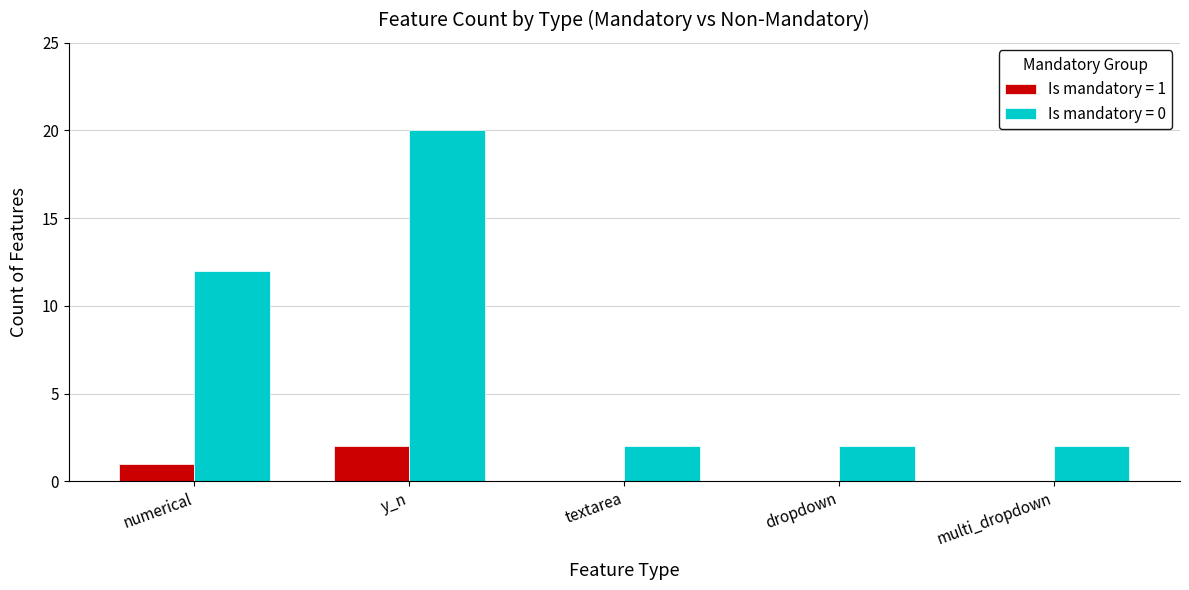

Does the chart contain stacked bars?

No